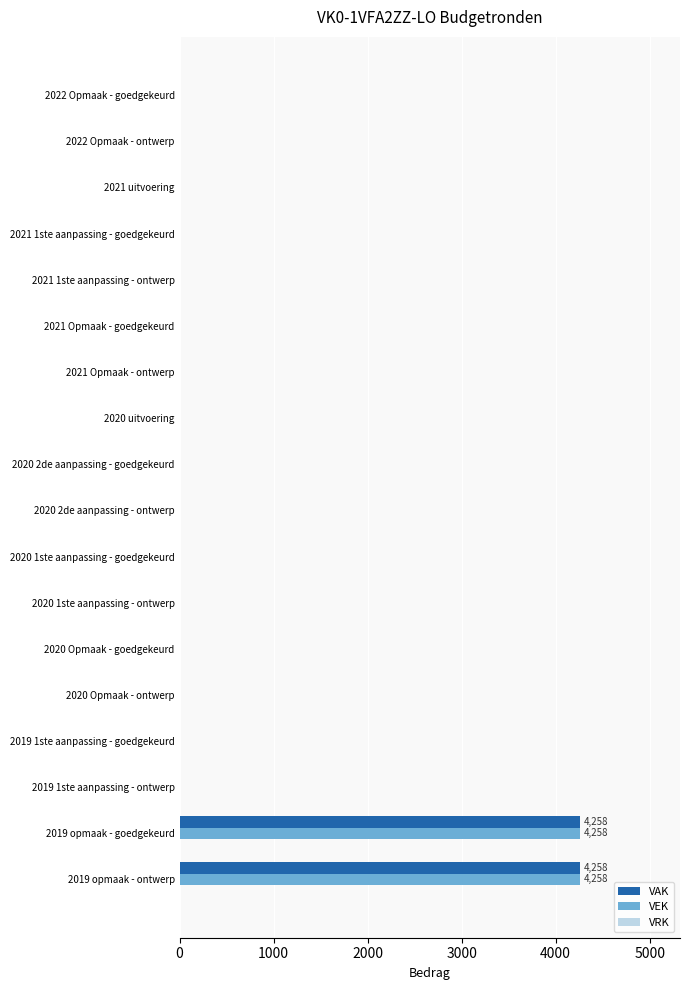

The VEK series shows -2839 at 2022 Opmaak - ontwerp. True or false?

False